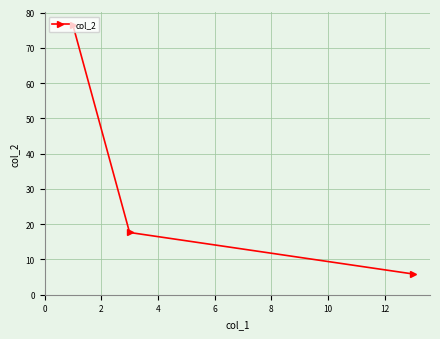

What is the average value?

33.3